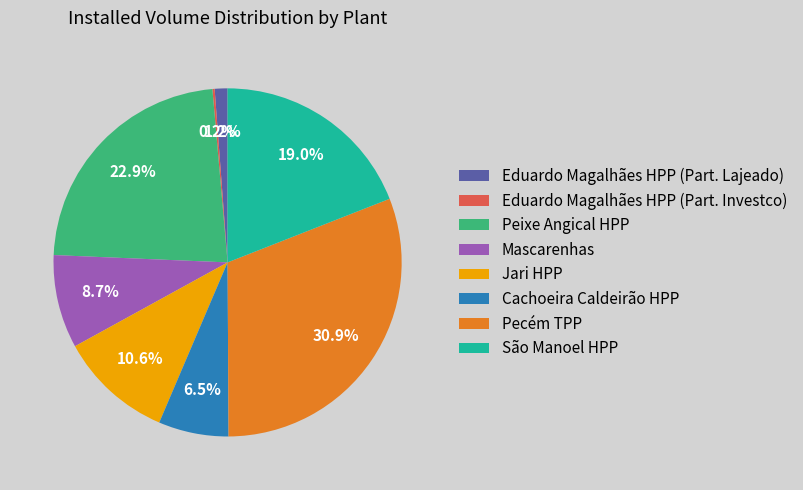

How much of the chart is everything except Eduardo Magalhães HPP (Part. Lajeado)?

98.8%